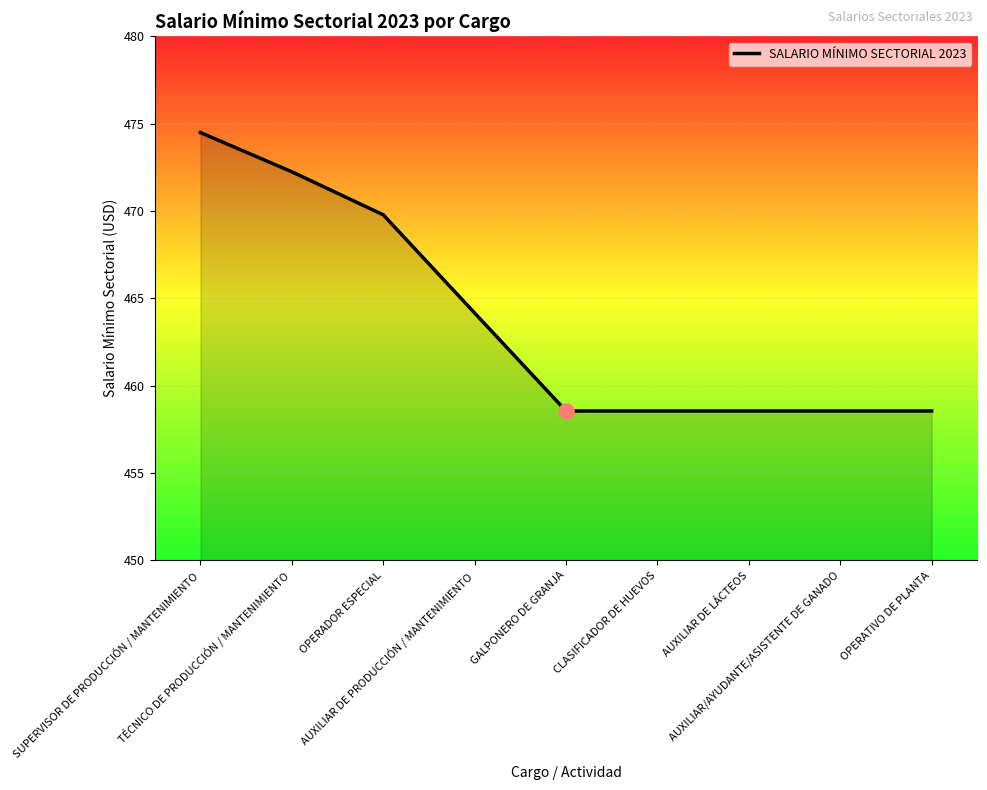

What is the change in value from SUPERVISOR DE PRODUCCIÓN / MANTENIMIENTO to AUXILIAR/AYUDANTE/ASISTENTE DE GANADO?

-15.9